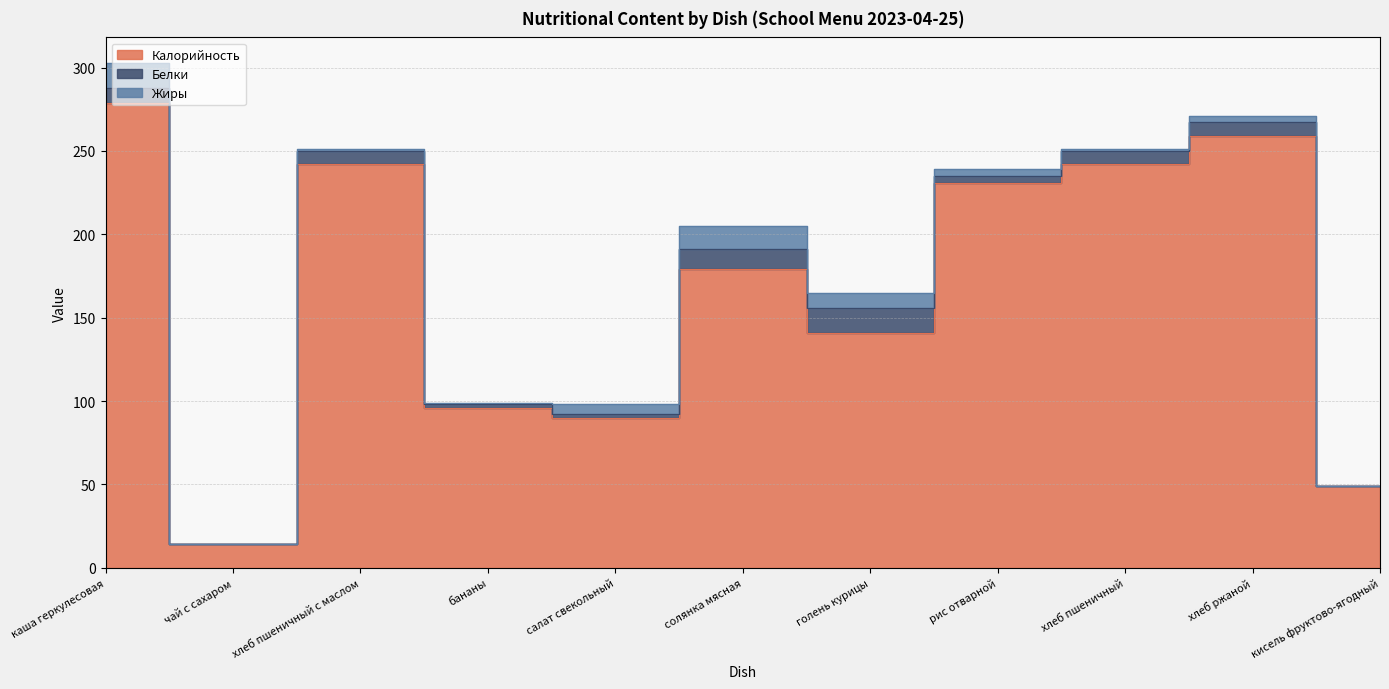

The Жиры series shows 6.8 at кисель фруктово-ягодный. True or false?

False